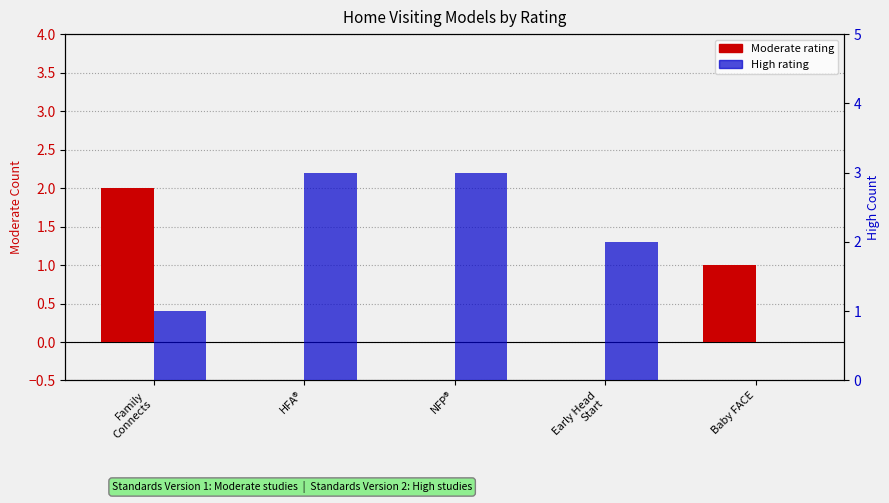

What is the difference between the maximum and minimum values in the Moderate series?

2